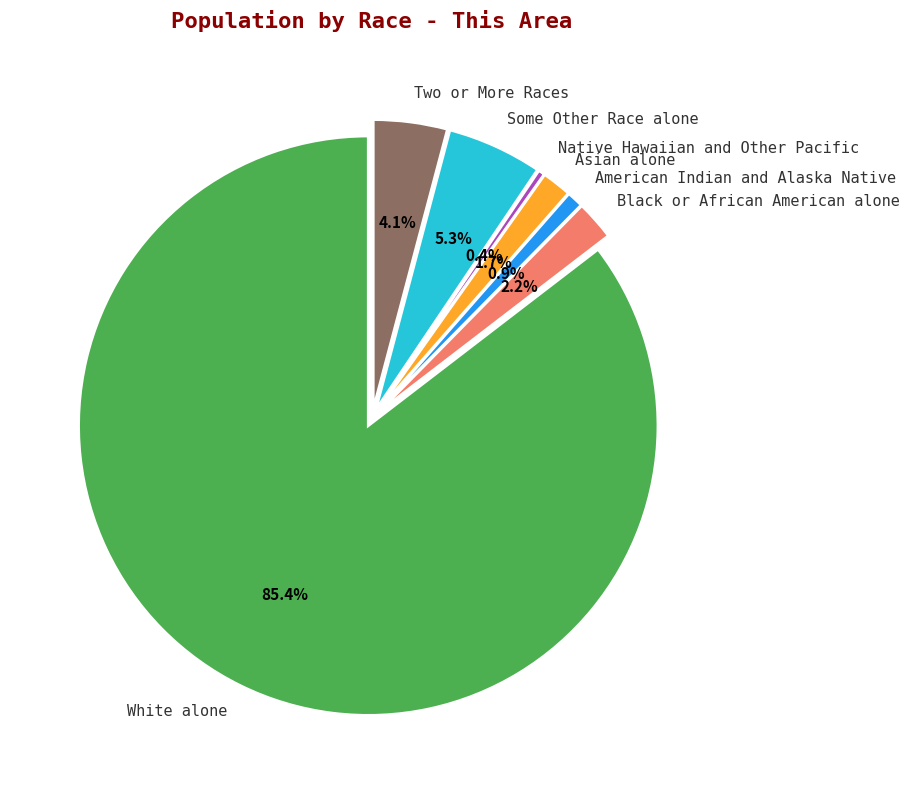

To the nearest percent, what is the difference between the Two or More Races and Asian alone slice percentages?

2%